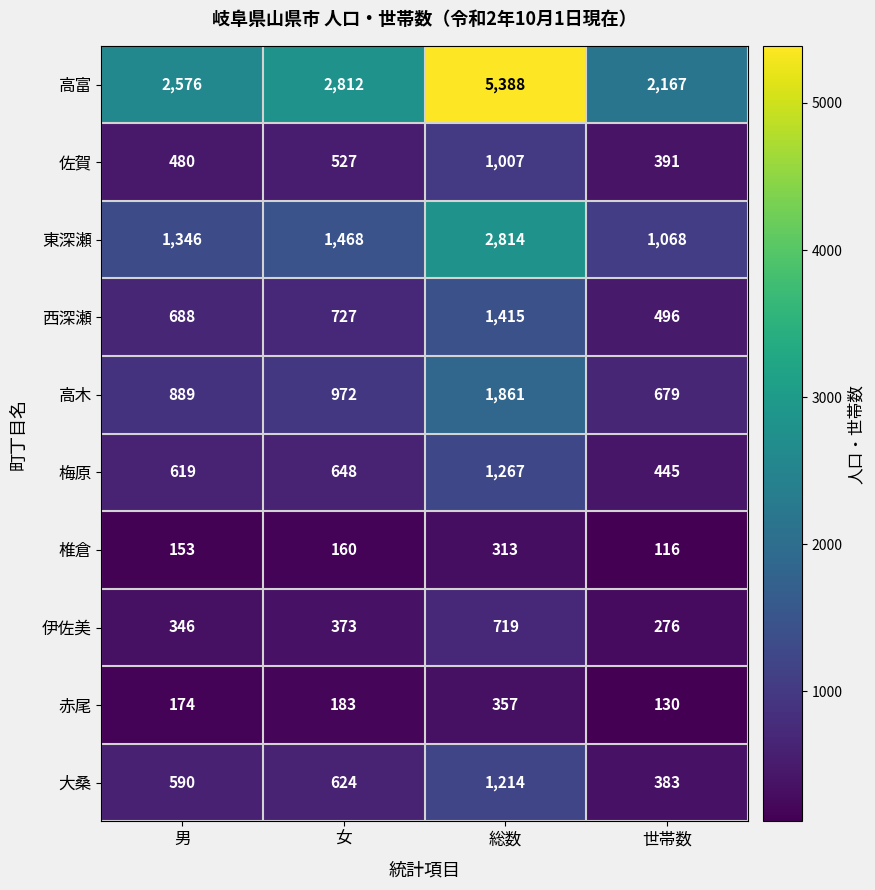

True or false: 梅原 has a value of 1710 at 総数.

False